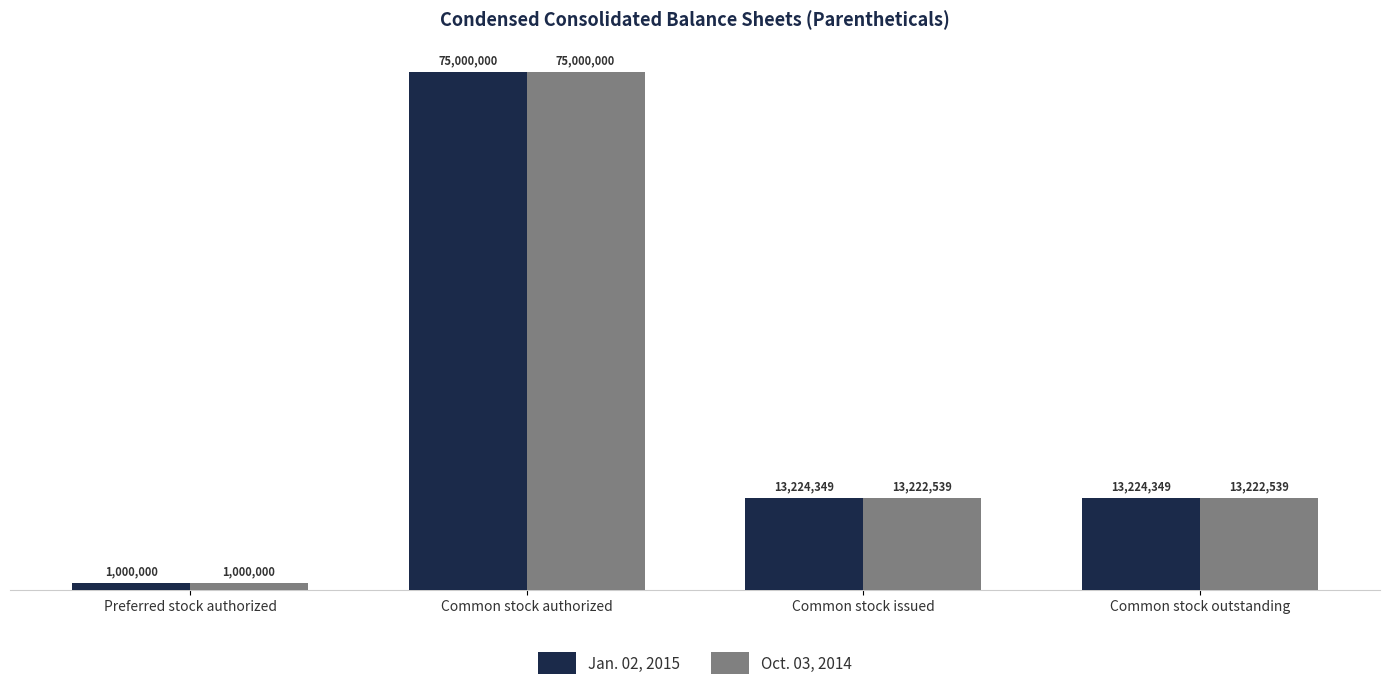

What are all the series names shown in the legend?

Jan. 02, 2015, Oct. 03, 2014